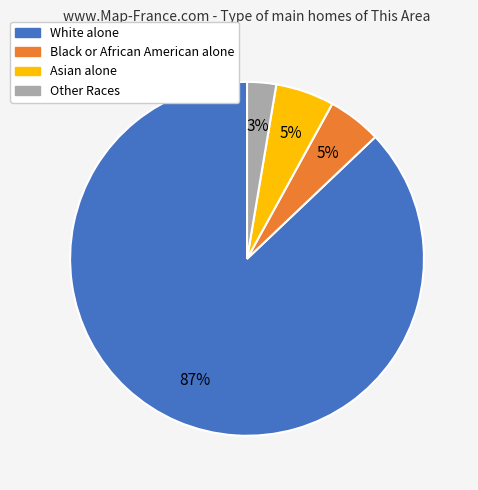

To the nearest percent, what is the average slice percentage?

25%